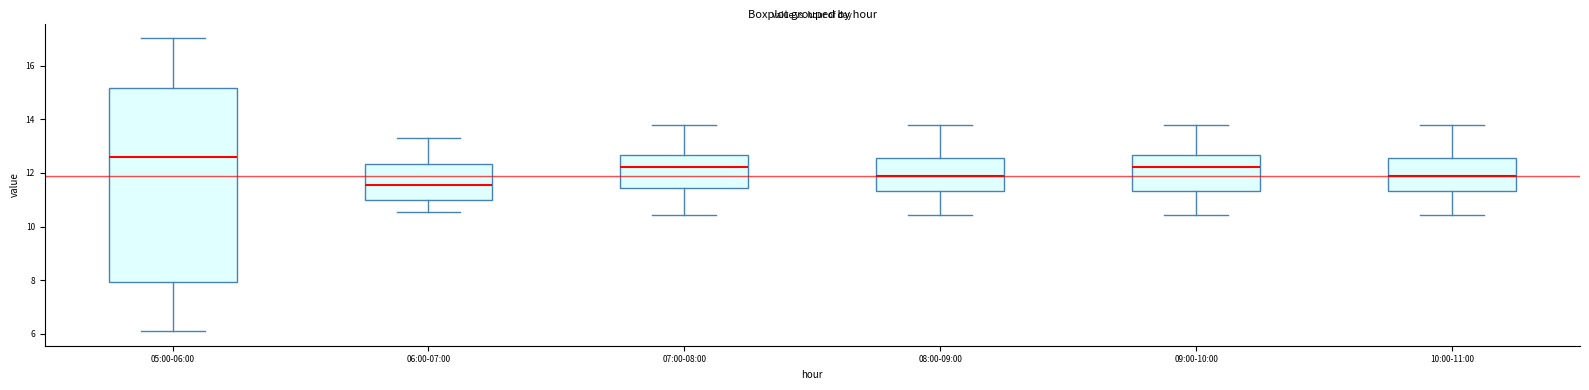

Comparing the boxes themselves (not the whiskers), which one is the tallest?

05:00-06:00